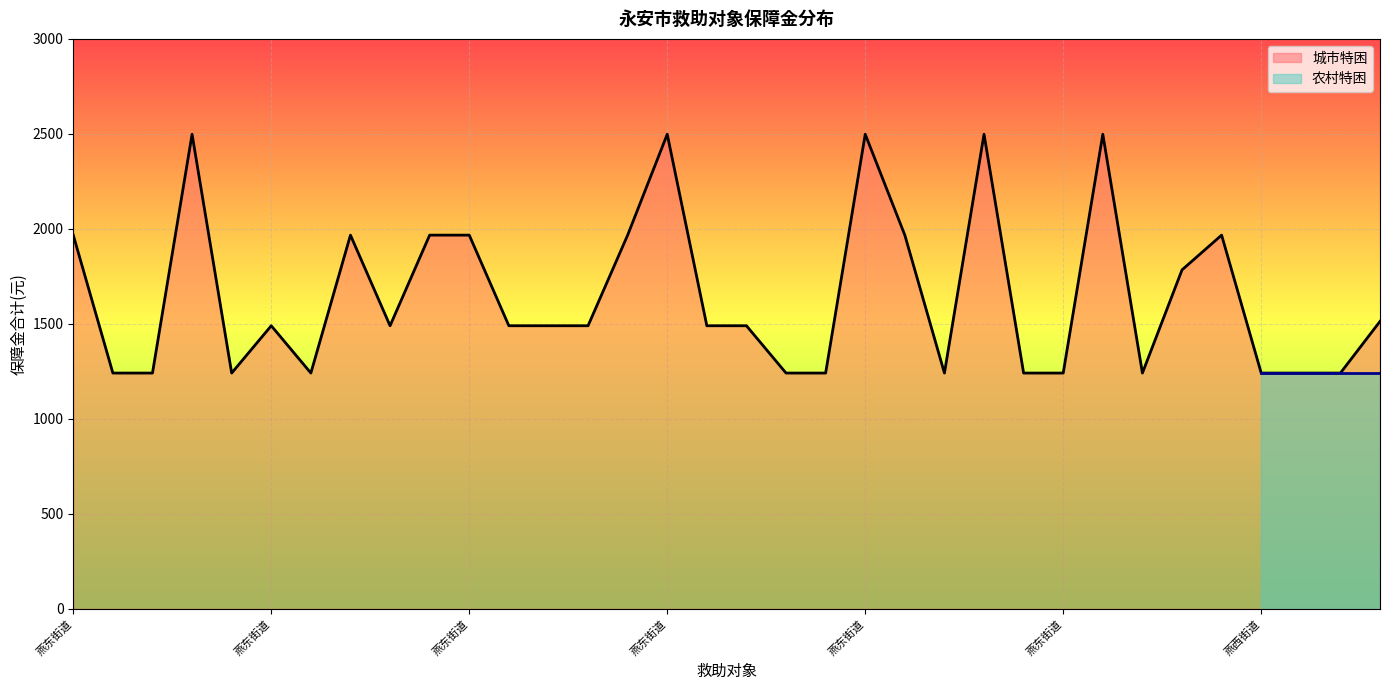

What is the value of the 5th point from the left?

1241